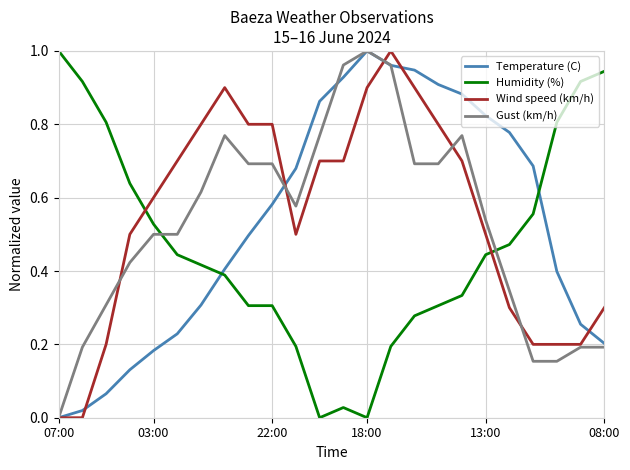

How many lines are shown in the chart?

4